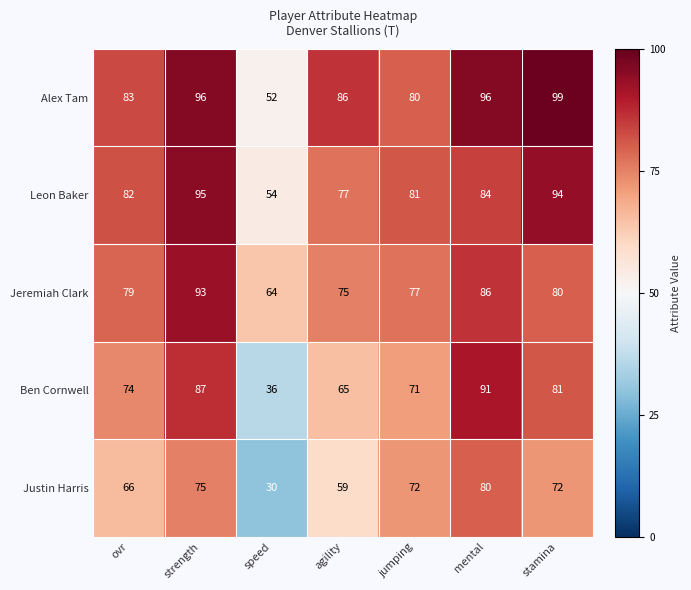

Which series has the largest range (max minus min)?

Ben Cornwell